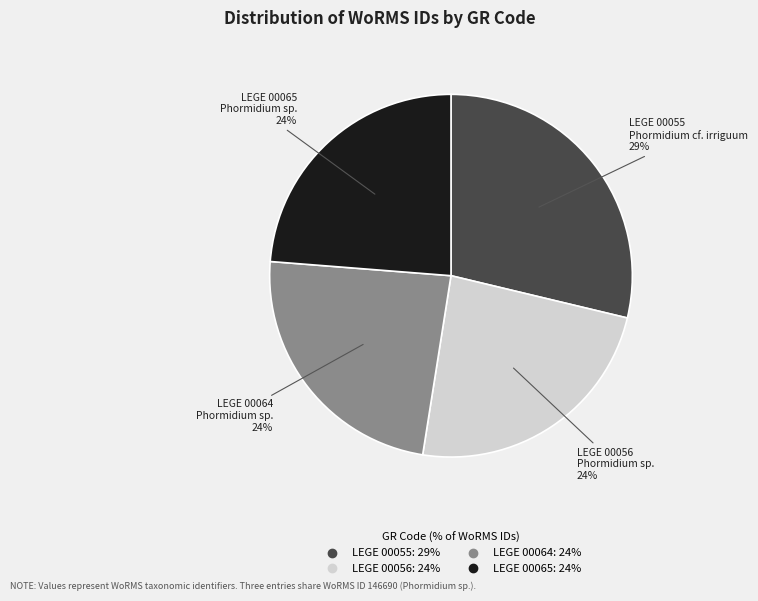

To the nearest percent, what portion does LEGE 00065 represent?

24%